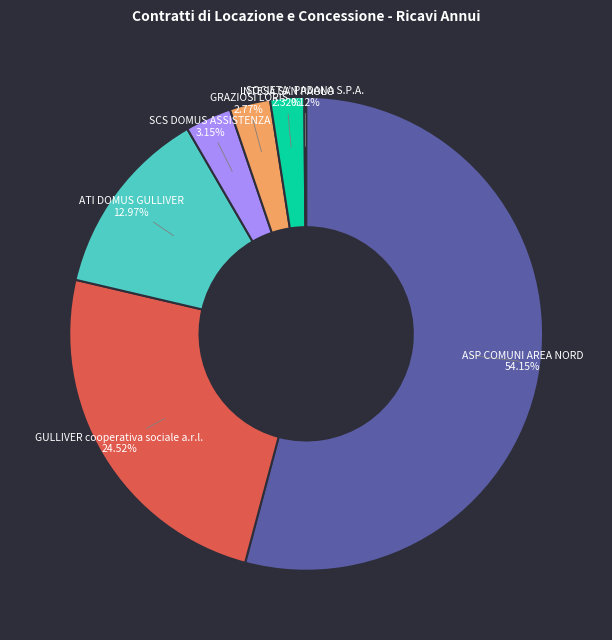

Which category has the biggest portion of the pie?

ASP COMUNI AREA NORD